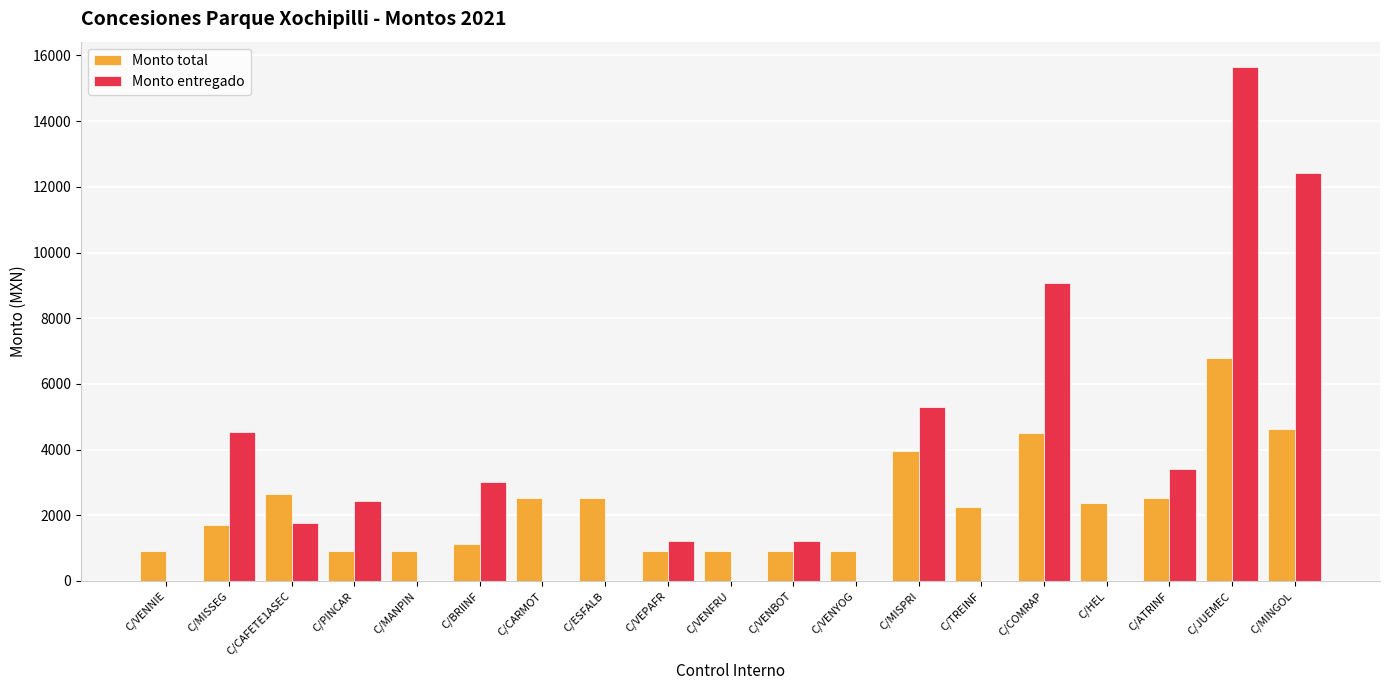

Does the chart contain stacked bars?

No